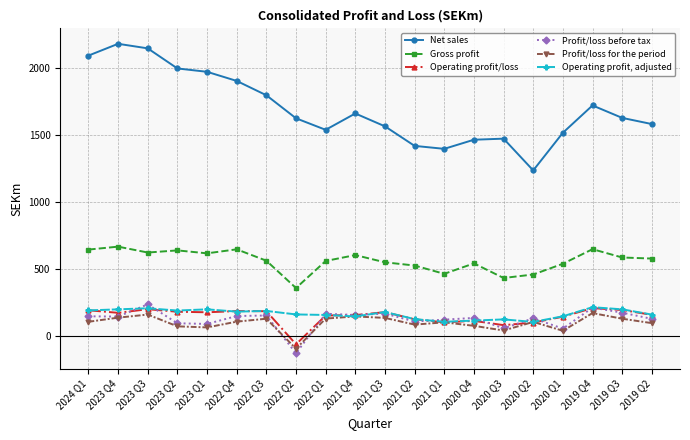

How many lines are shown in the chart?

6